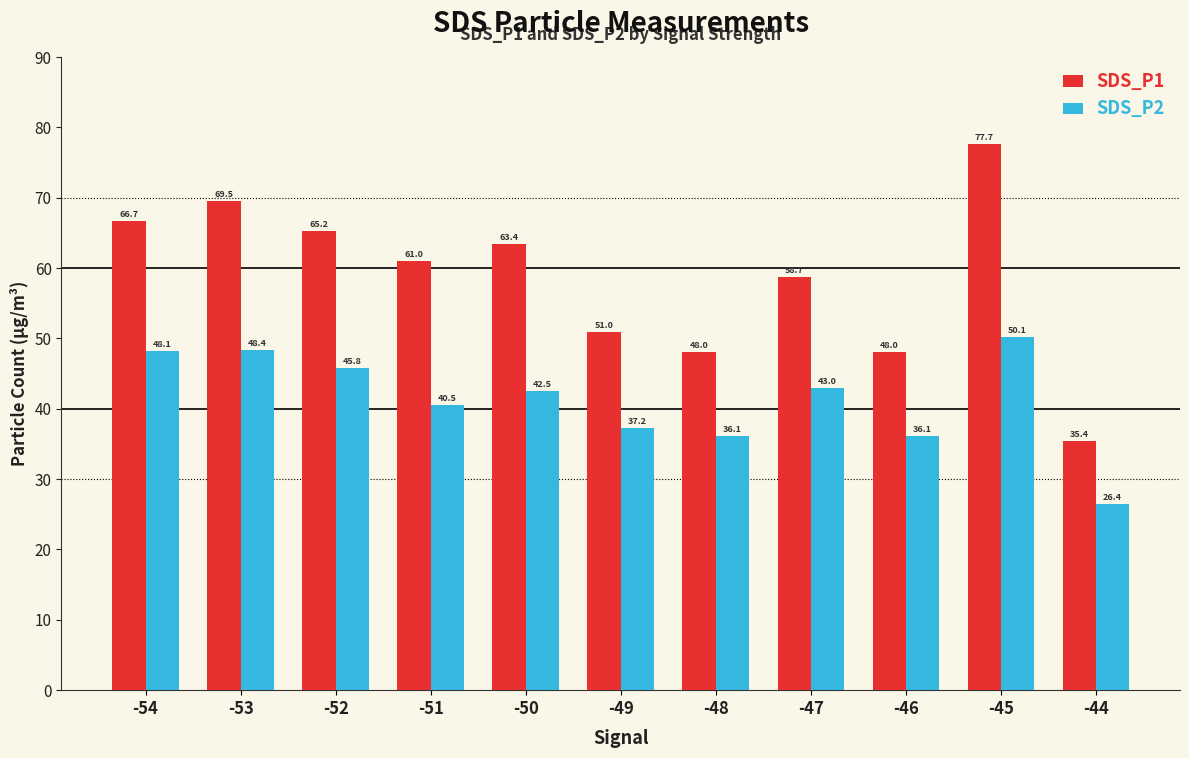

Which series changed the most between -47 and -45?

SDS_P1